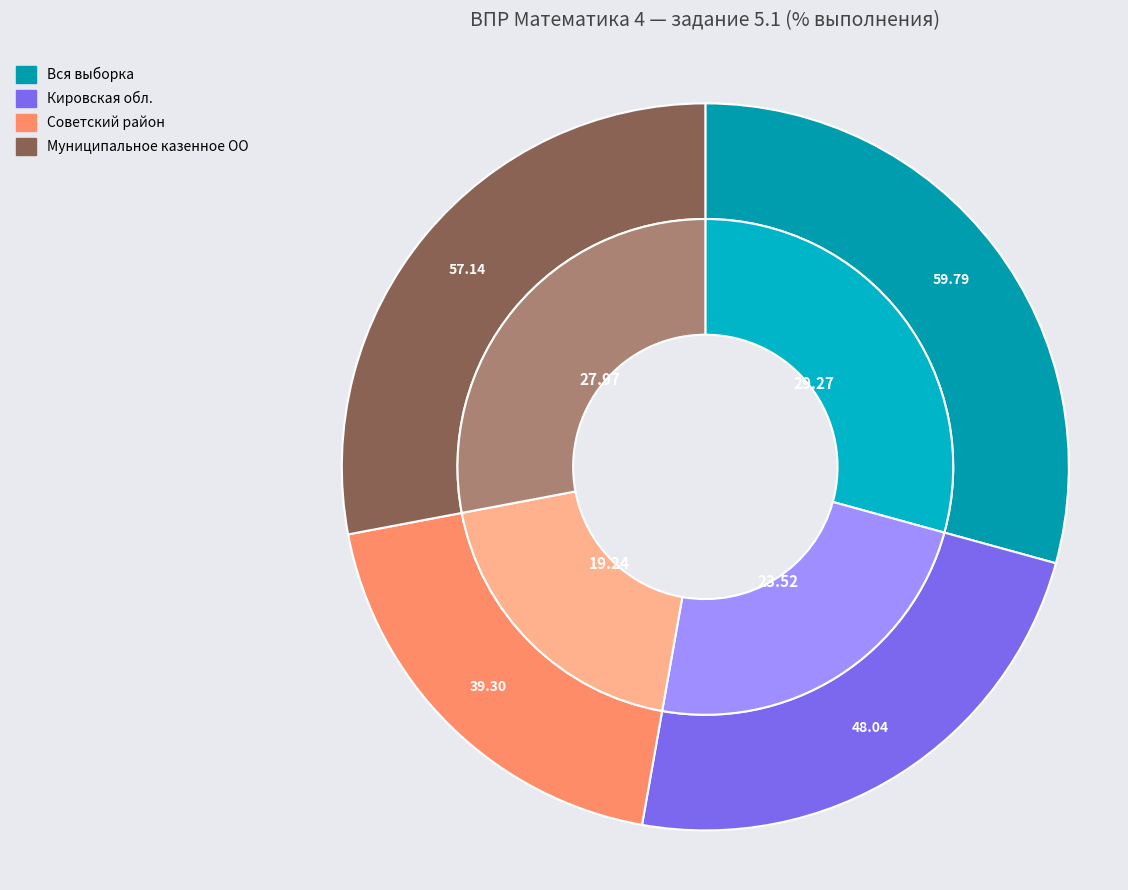

What percentage is NOT represented by Советский район?

80.8%